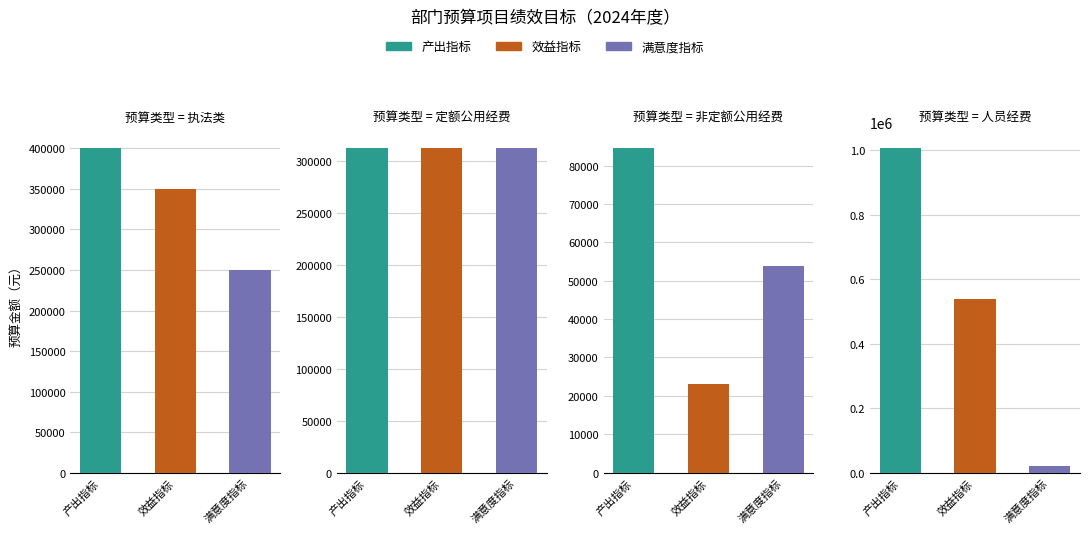

Which series has the largest total across all categories?

产出指标